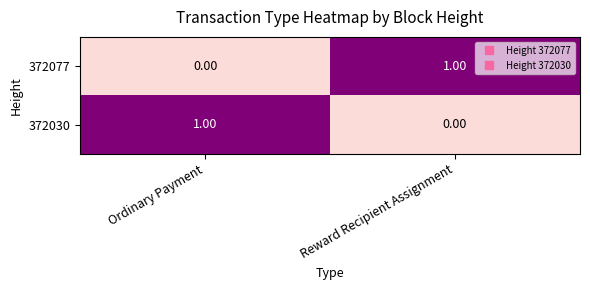

Count the number of data series in this chart.

2